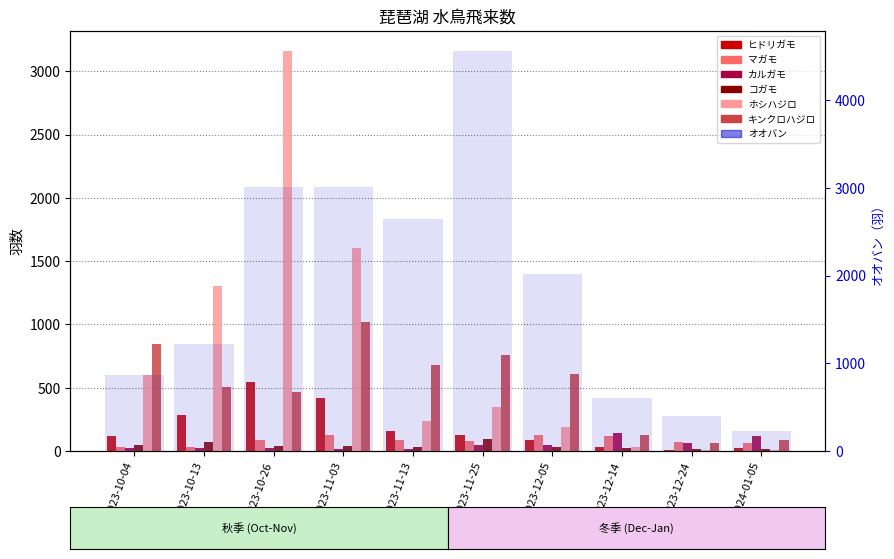

Which series changed the most between 2023-10-04 and 2023-11-13?

ホシハジロ